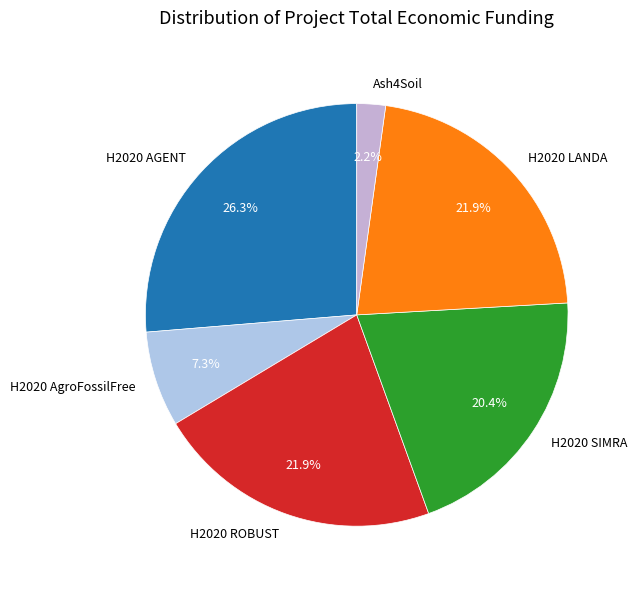

What is the smallest slice in the pie chart?

Ash4Soil